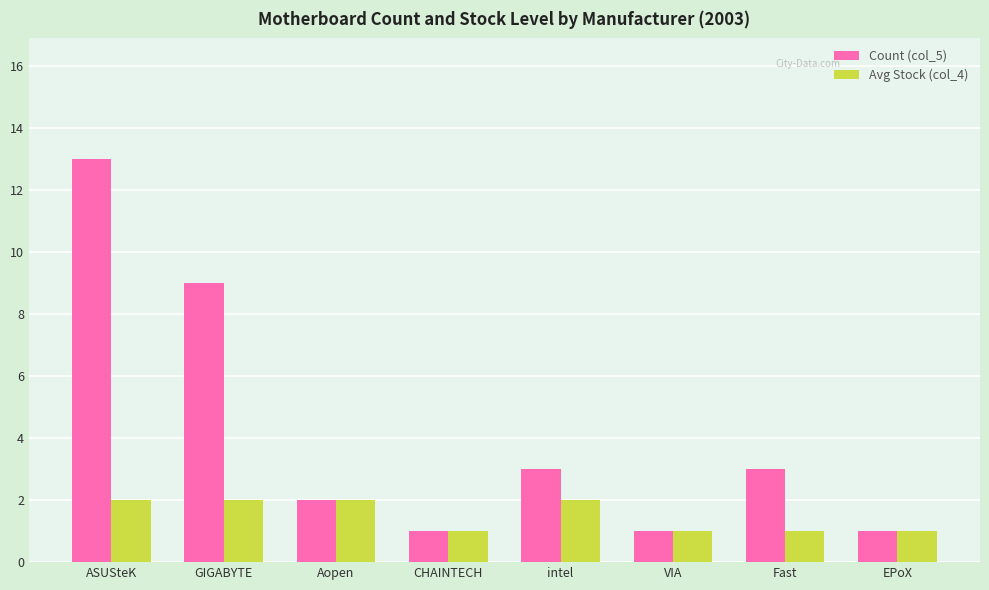

What is the value of the Count (col_5) bar at the 3rd from the left?

2